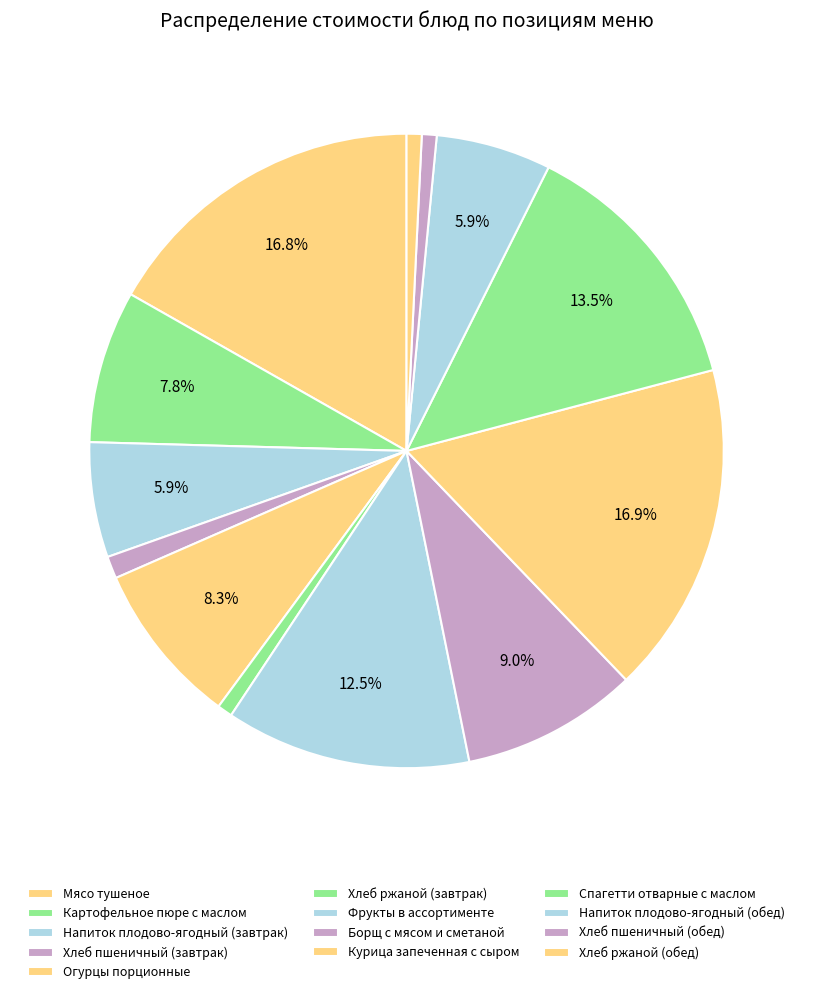

What is the total percentage of Напиток плодово-ягодный (завтрак) and Борщ с мясом и сметаной?

14.9%